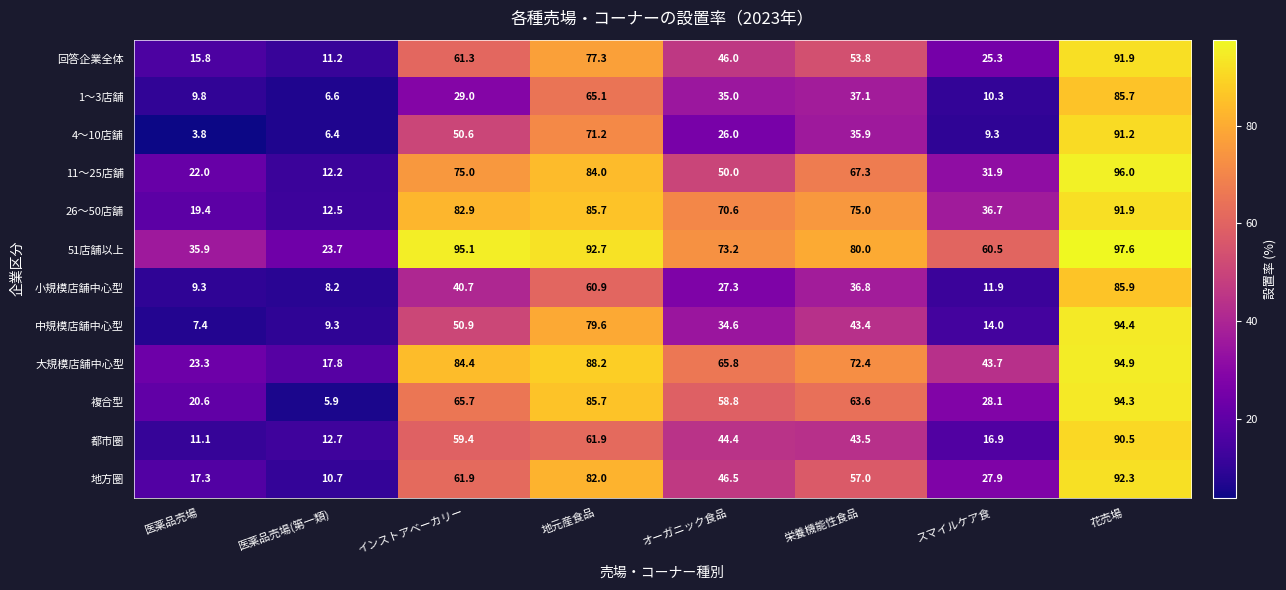

At how many categories does at least one series exceed 60?

6